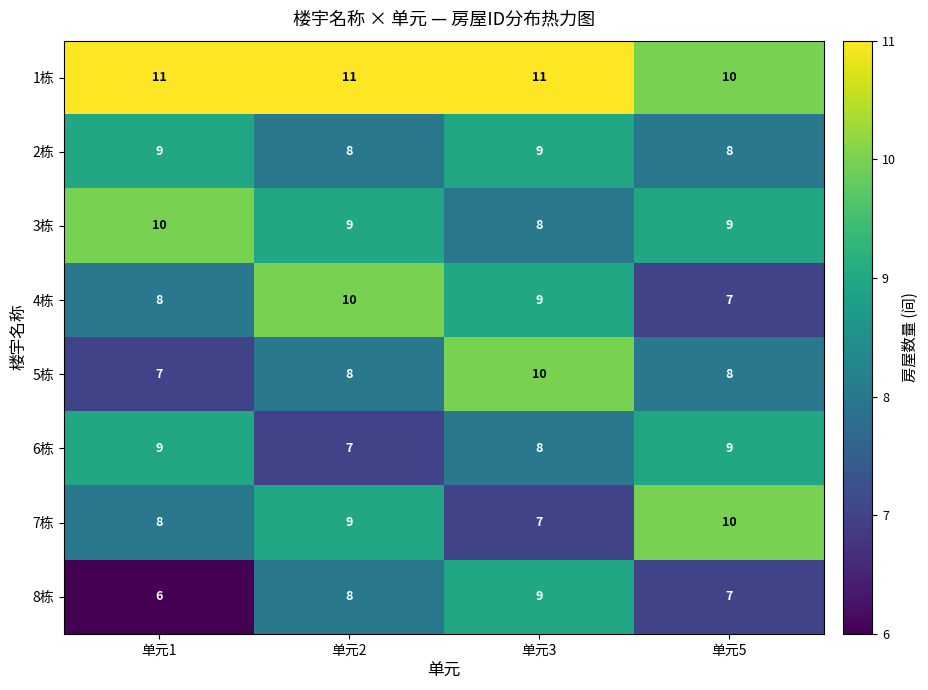

List the labels in order of 4栋 value, largest first.

单元2, 单元3, 单元1, 单元5